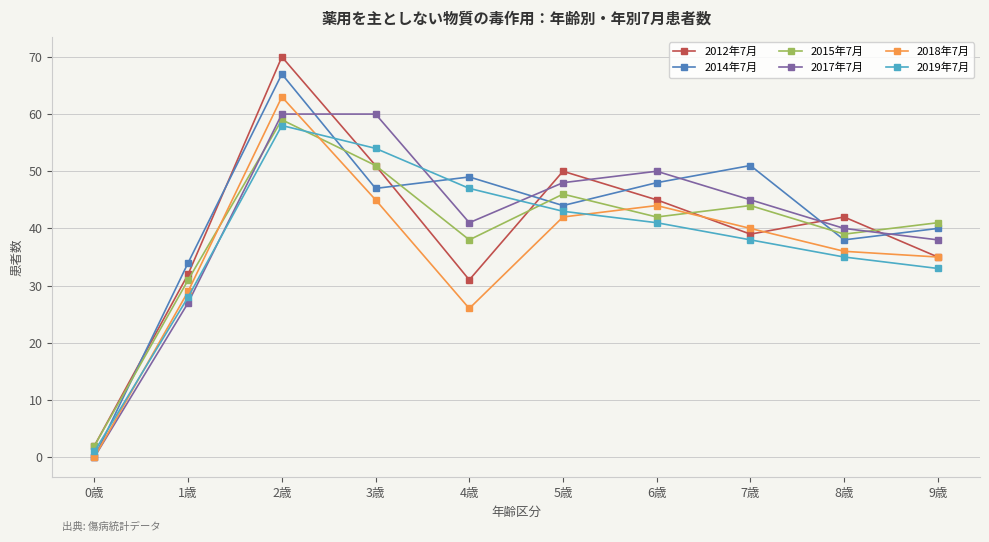

Reading right to left, what are all the values shown in this chart?

2012年7月: 35	42	39	45	50	31	51	70	32	2
2014年7月: 40	38	51	48	44	49	47	67	34	0
2015年7月: 41	39	44	42	46	38	51	59	31	2
2017年7月: 38	40	45	50	48	41	60	60	27	0
2018年7月: 35	36	40	44	42	26	45	63	29	0
2019年7月: 33	35	38	41	43	47	54	58	28	1